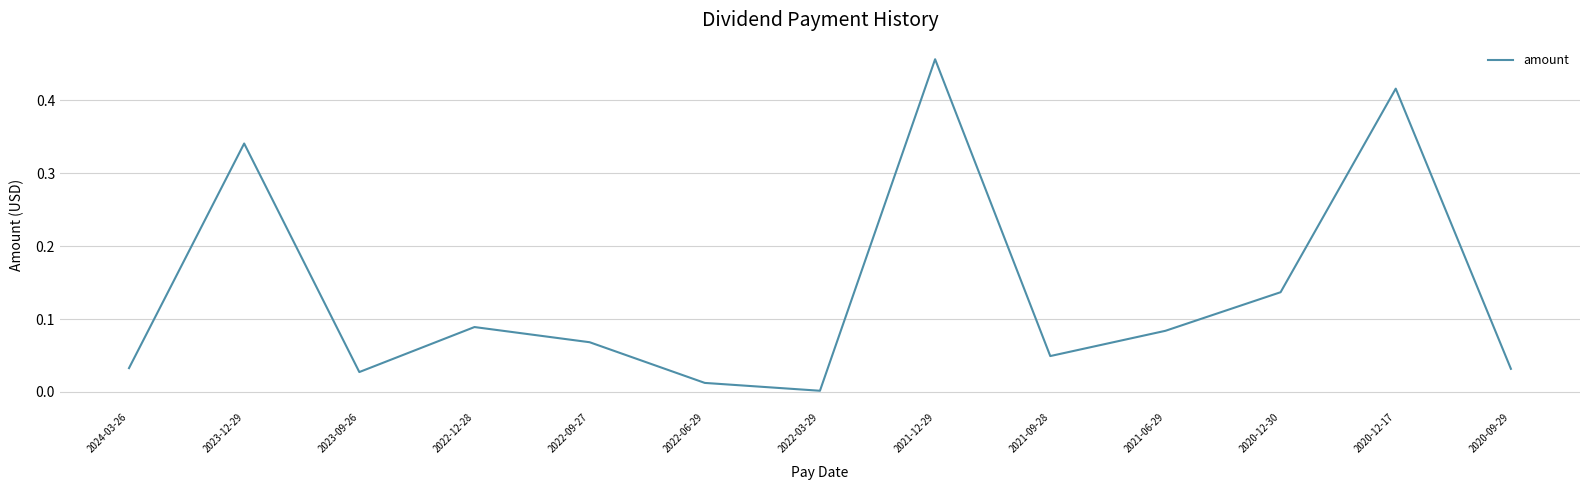

Which has a higher value, 2020-09-29 or 2022-09-27?

2022-09-27